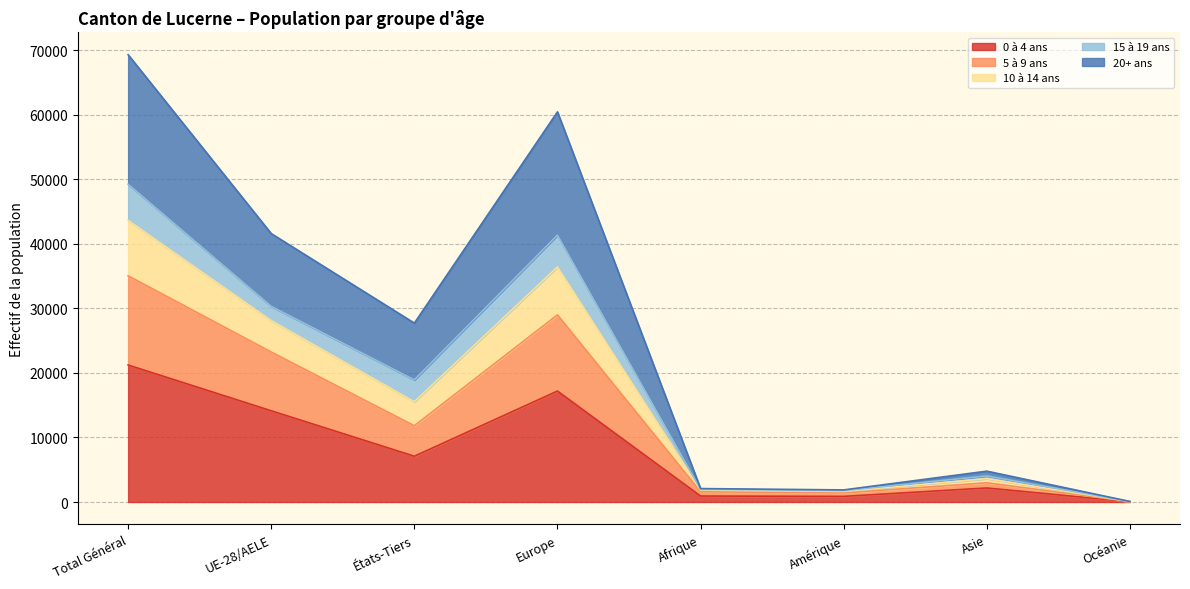

True or false: 5 à 9 ans has a value of 2961 at Afrique.

False